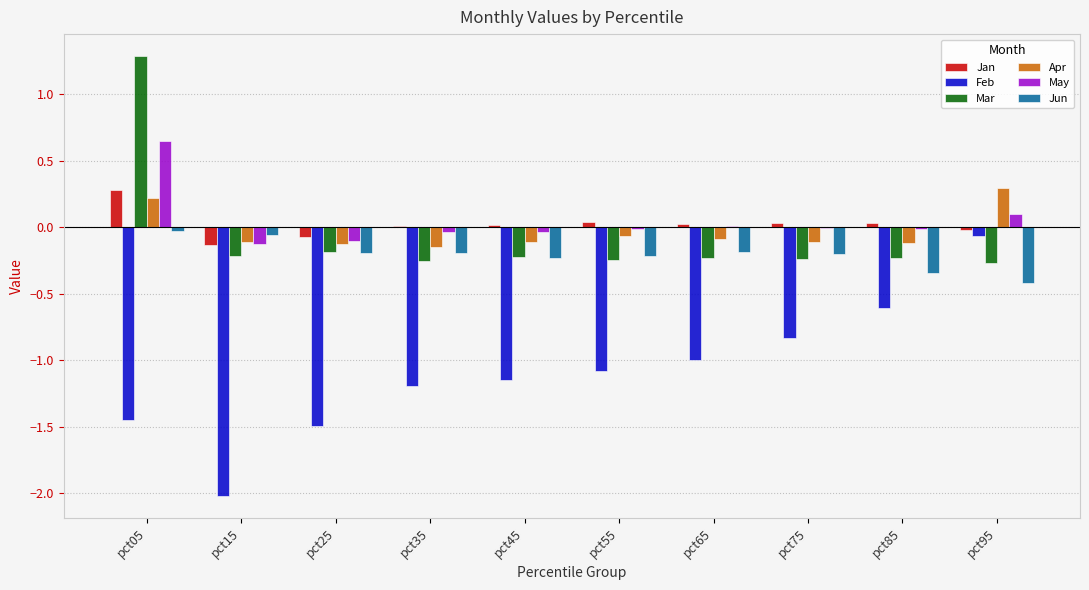

Between pct15 and pct45, which series saw the biggest shift?

Feb